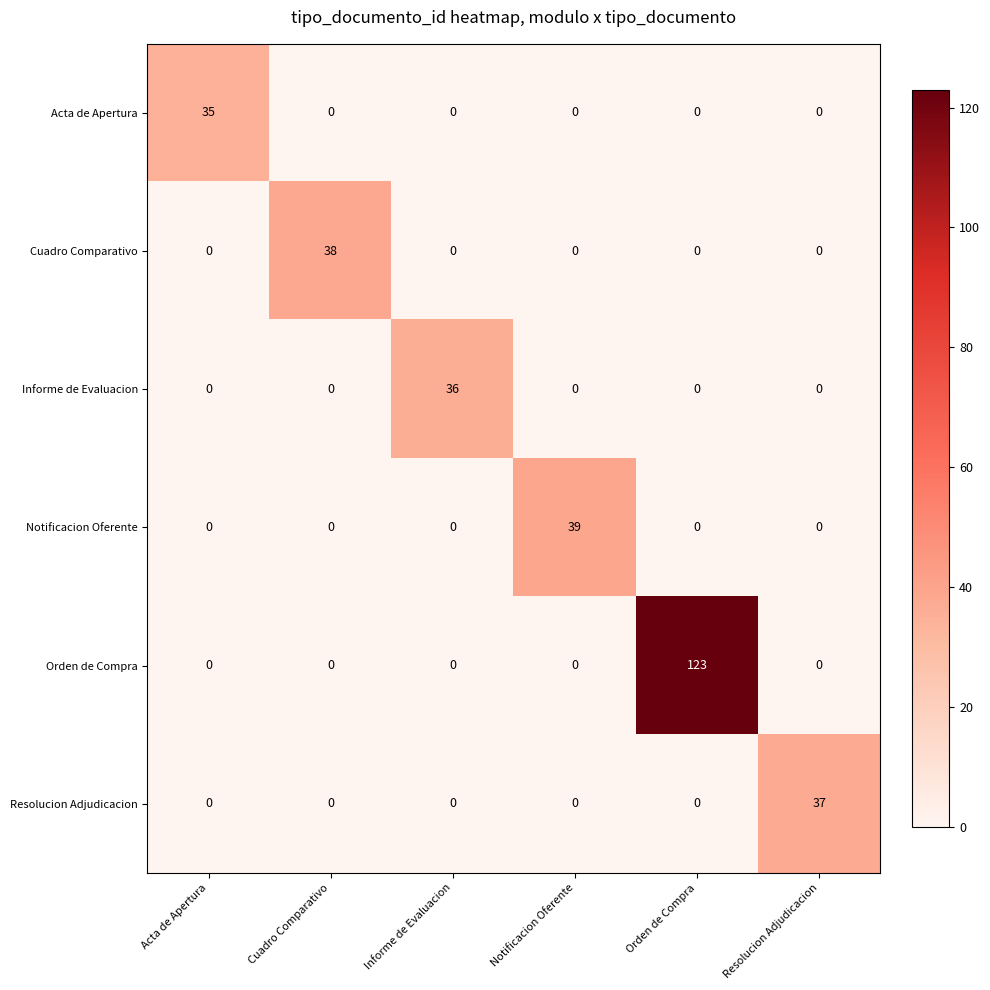

Which category has the highest value across all series?

Orden de Compra